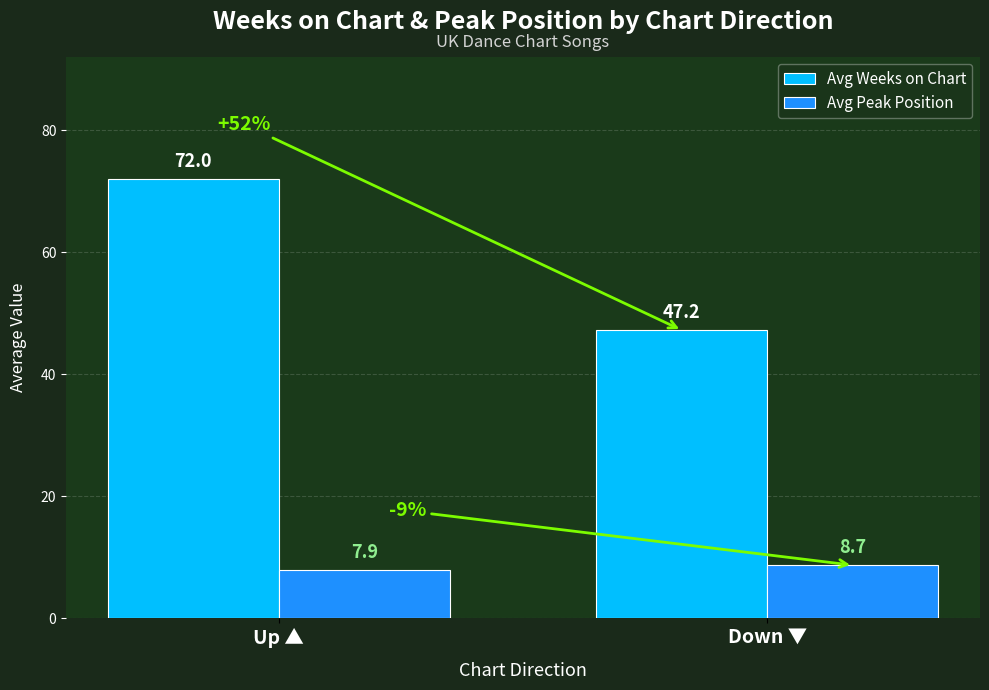

Is it true that Avg Peak Position equals 13.5 at Up ▲?

False